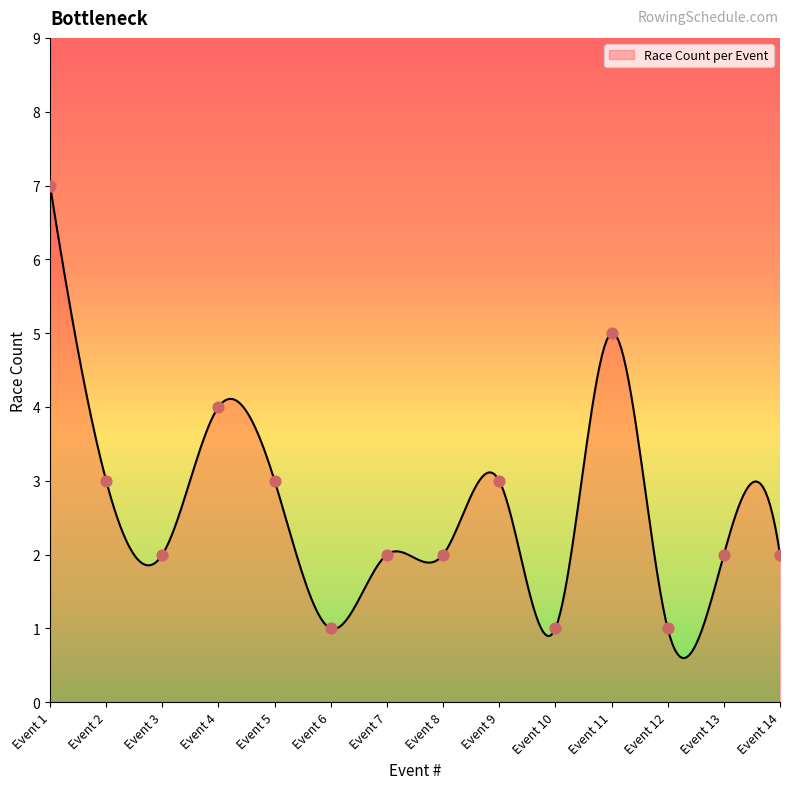

What is the difference between the maximum and minimum values?

6.4